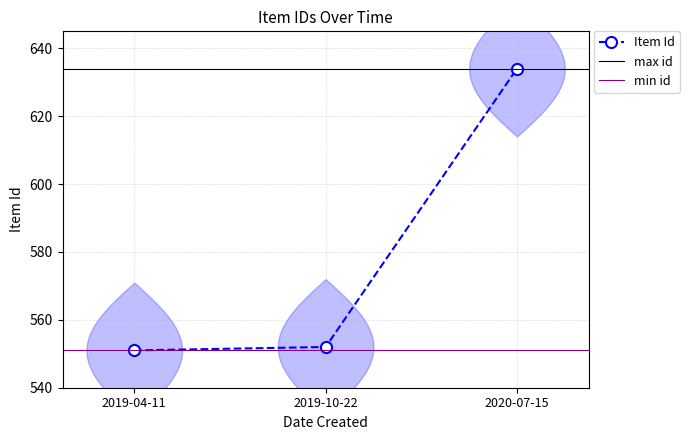

What is the greatest value displayed?

634